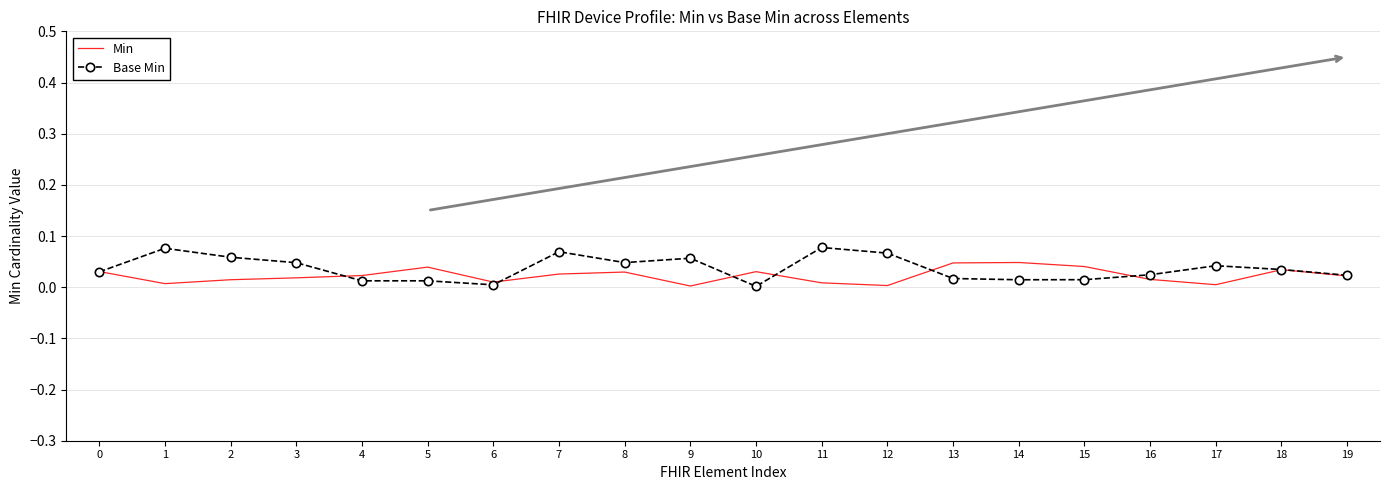

The value of Base Min at 8 is 0.1. True or false?

False